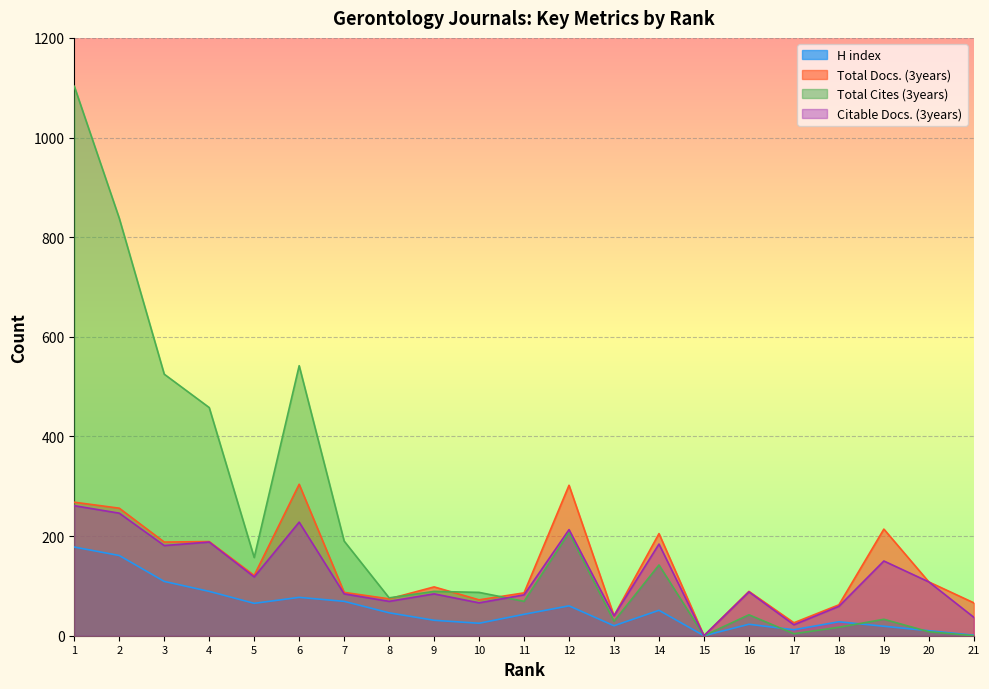

True or false: Citable Docs. (3years) has more than 2 interior local peaks.

True